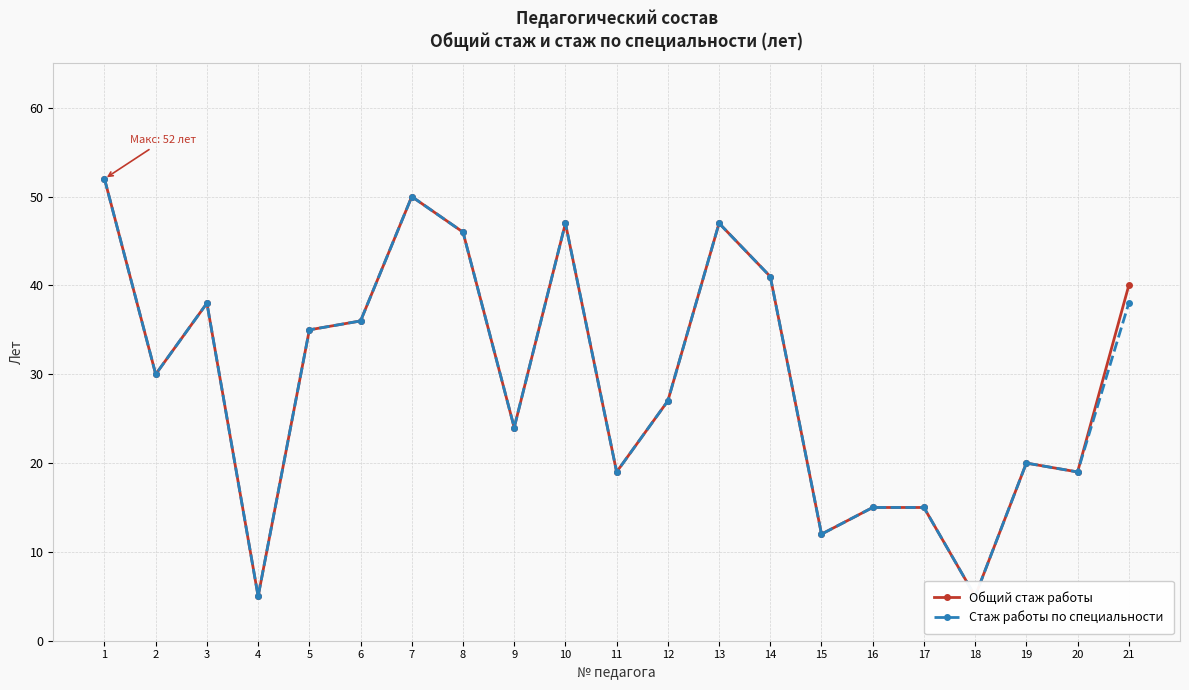

What is the value of the Общий стаж работы point at the 9th from the left?

24